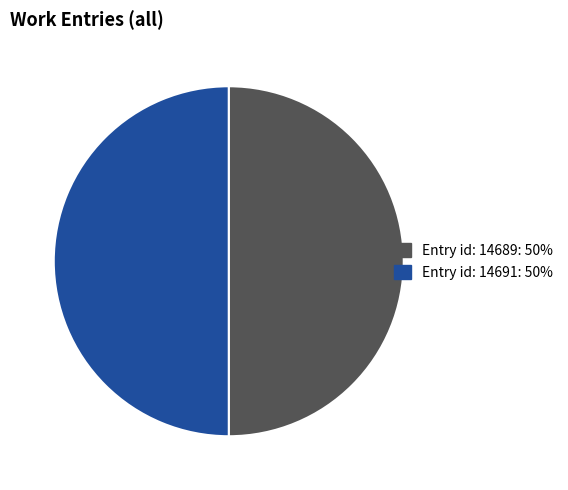

What is the largest slice in the pie chart?

Entry 14691 (work_id: 5485, created: 2003-07-28)